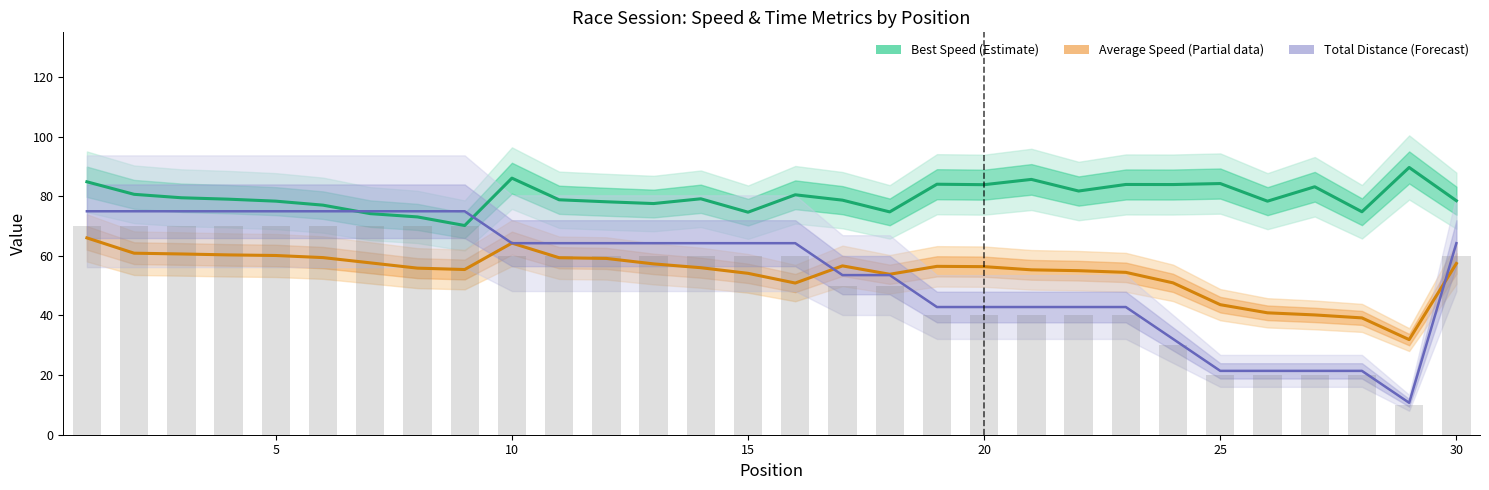

What is the value of the Average Speed bar at the 5th from the left?

60.1